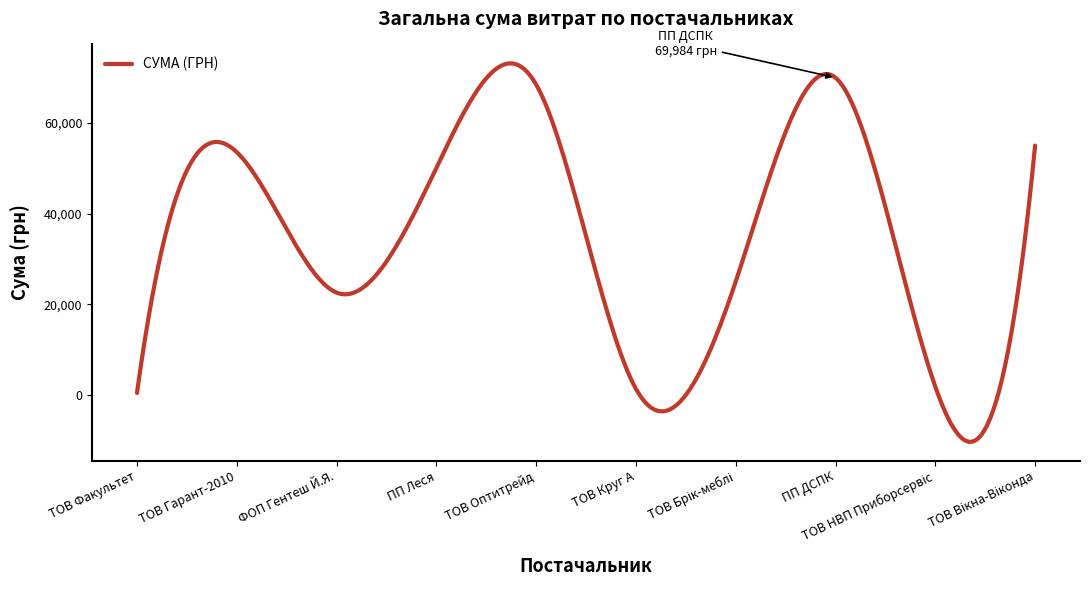

What is the greatest value displayed?

73142.5